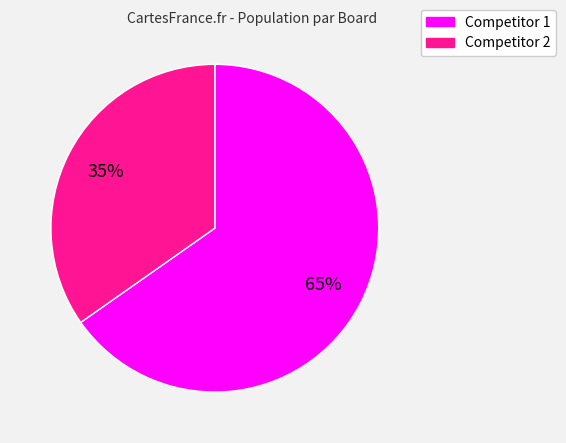

Does any single category account for the majority?

Yes